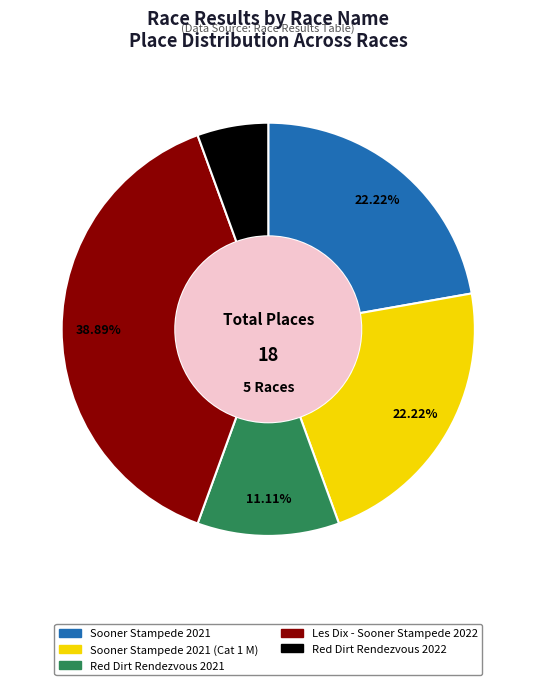

Does any single category account for the majority?

No